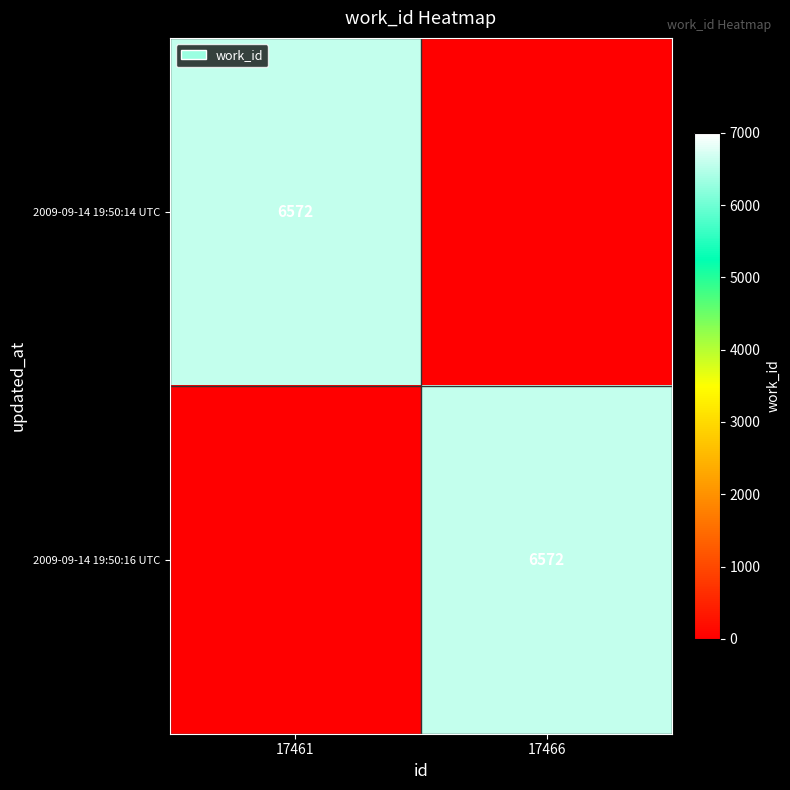

The value of 2009-09-14 19:50:14 UTC at 17461 is 6572. True or false?

True